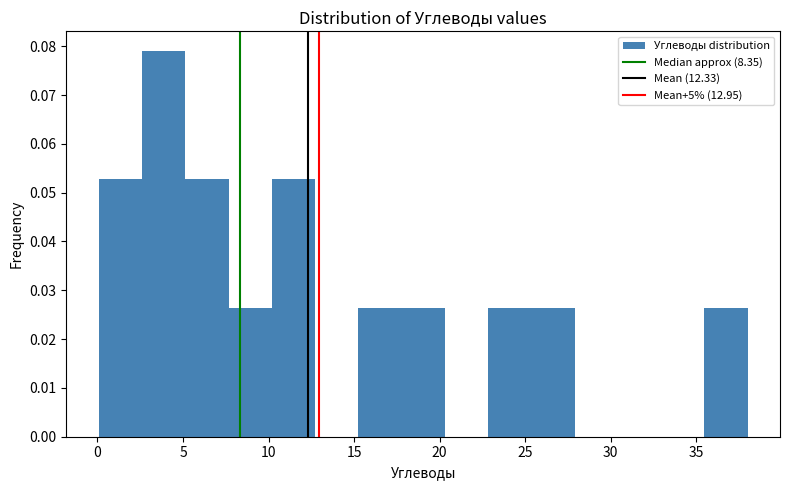

What is the height of the bar covering 7.5 to 10.0 on the x-axis? Neither the bar edges nor the heights are printed on the chart, so give them approximately, as read against the axes.

0.026